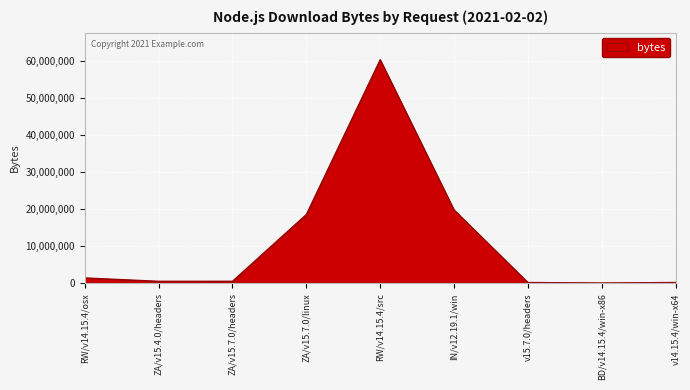

What is the difference between the second highest and second lowest values?

19587338